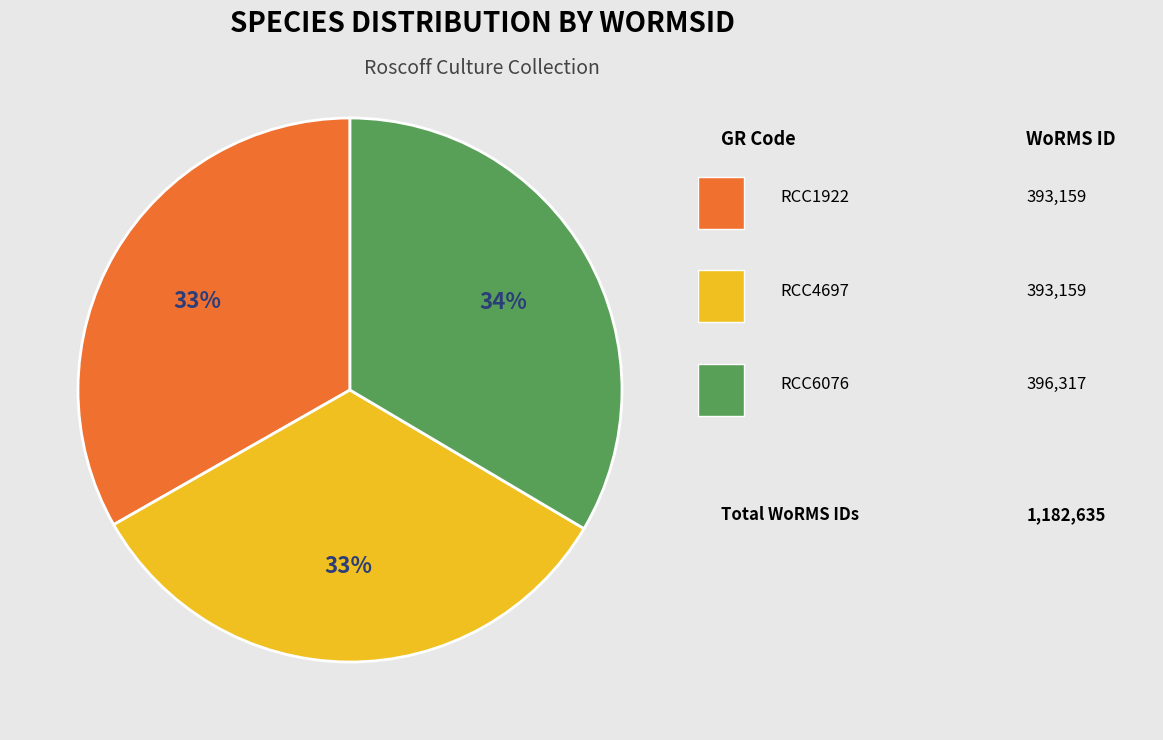

Is there a majority slice in this chart?

No